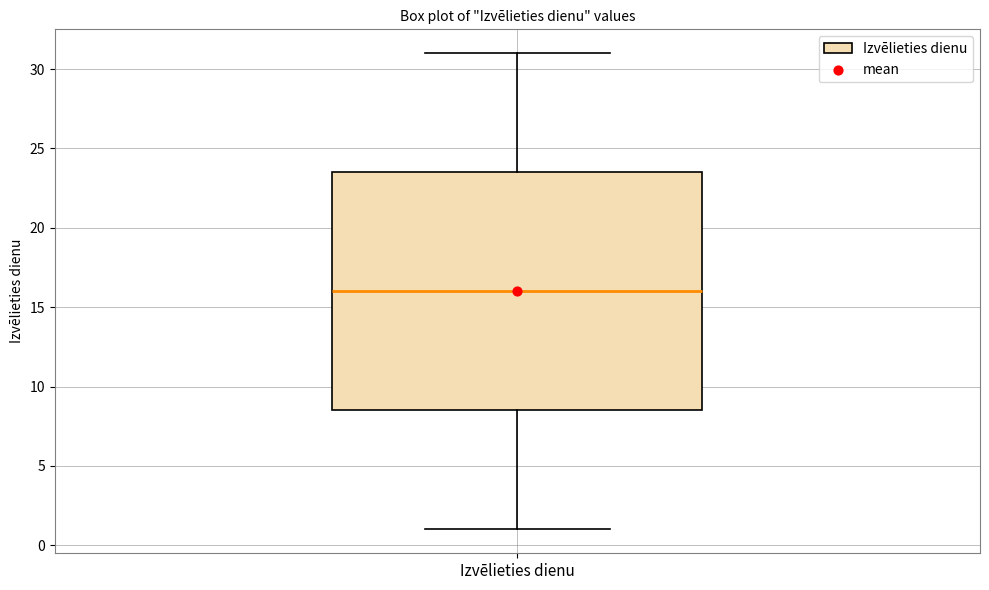

Where is the lower edge of the box for Izvēlieties dienu on the y-axis? The values are not printed on the chart, so give them approximately, as read against the axis.

8.5